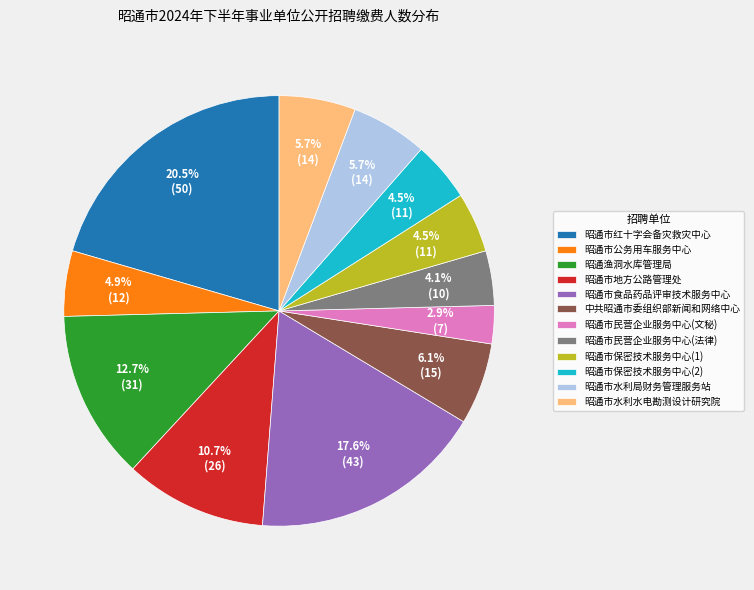

What is the smallest slice in the pie chart?

昭通市民营企业服务中心(文秘)